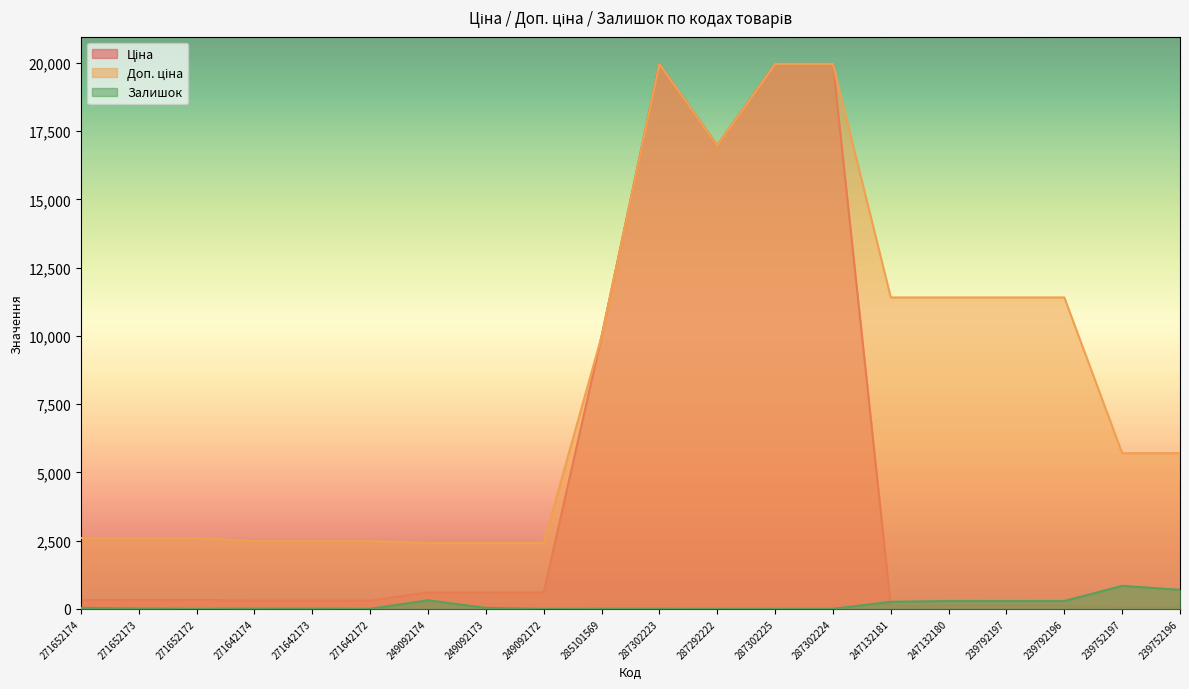

In Доп. ціна, how many points are higher than both neighbors (excluding endpoints)?

1